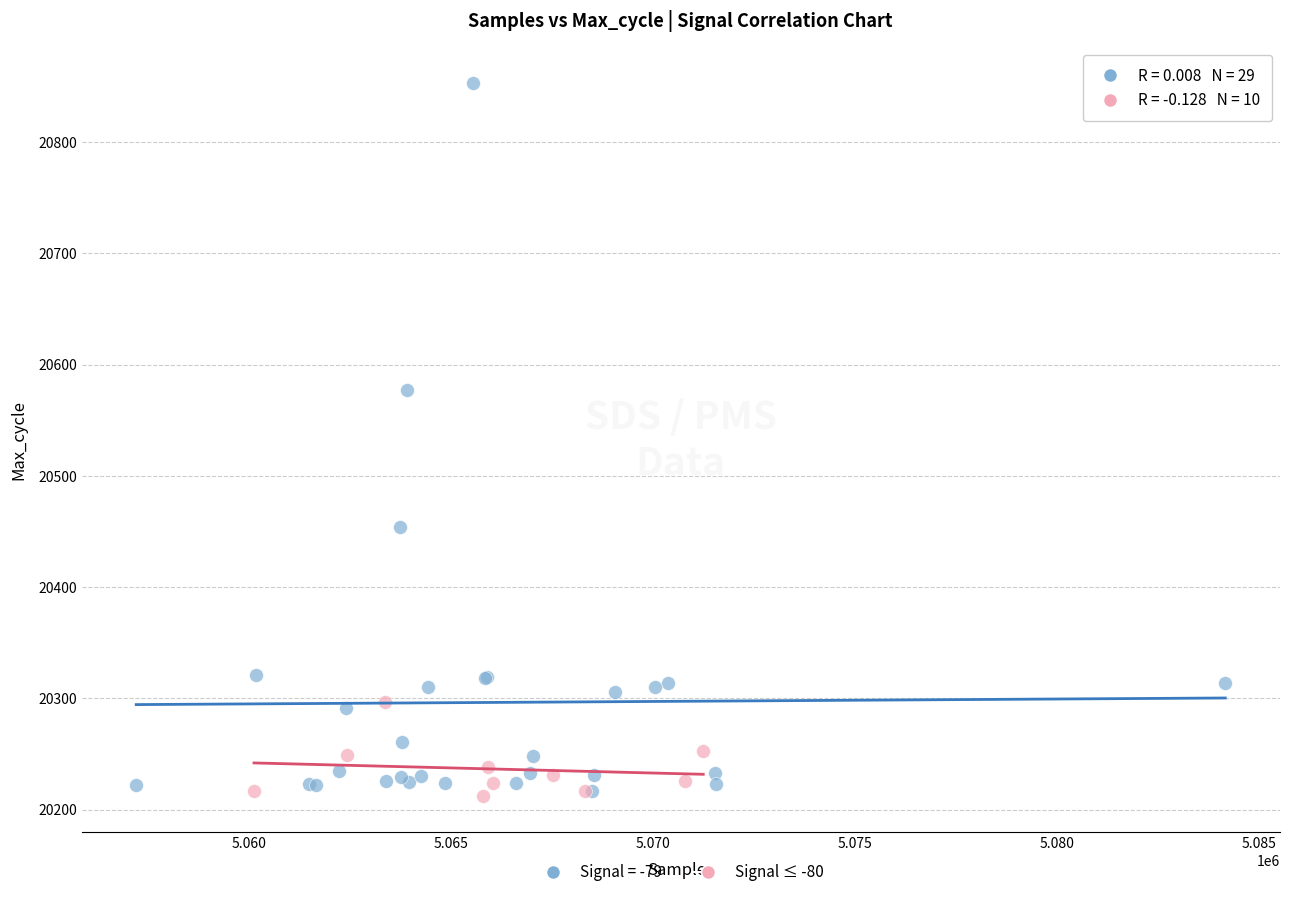

Which series reaches the maximum Y coordinate?

Signal = -79